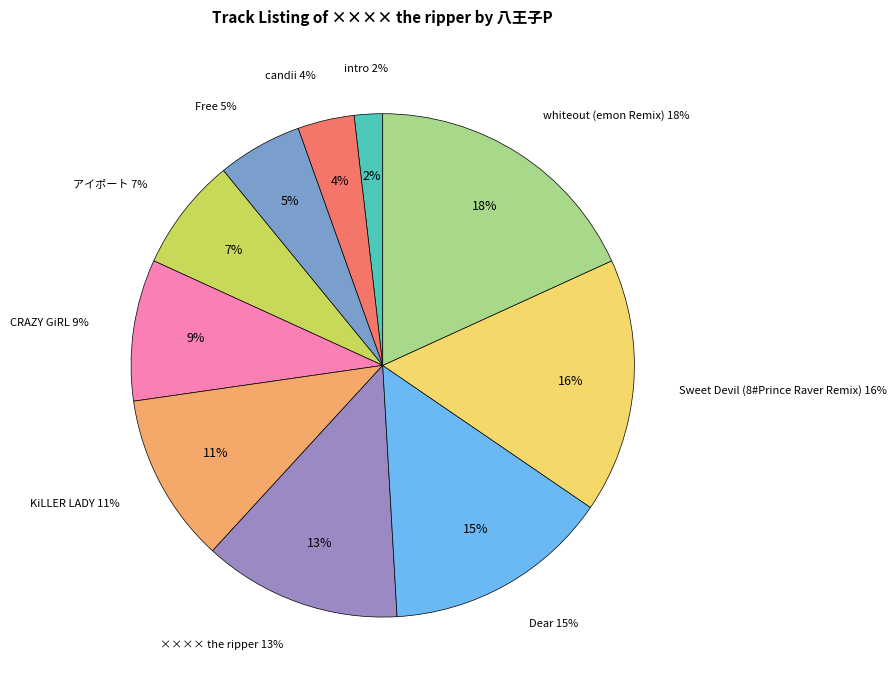

Is there any slice that represents more than half of the pie?

No